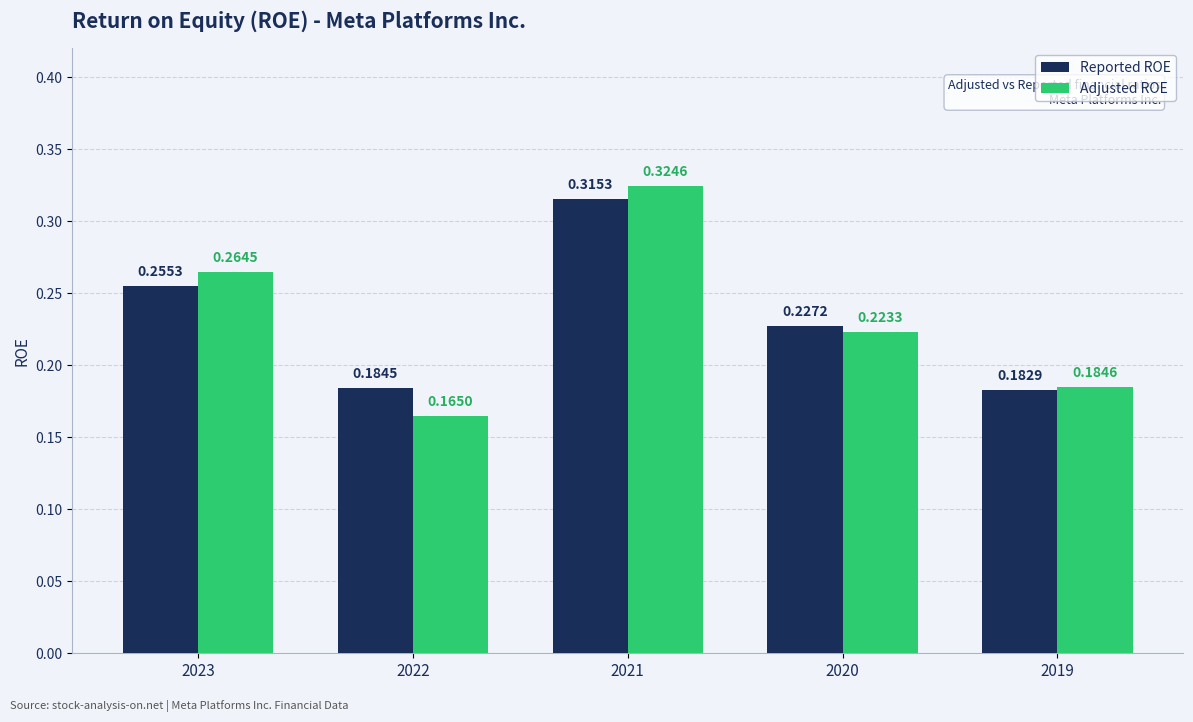

Is the value of Adjusted ROE at 2019 greater than the value of Reported ROE at 2021?

No